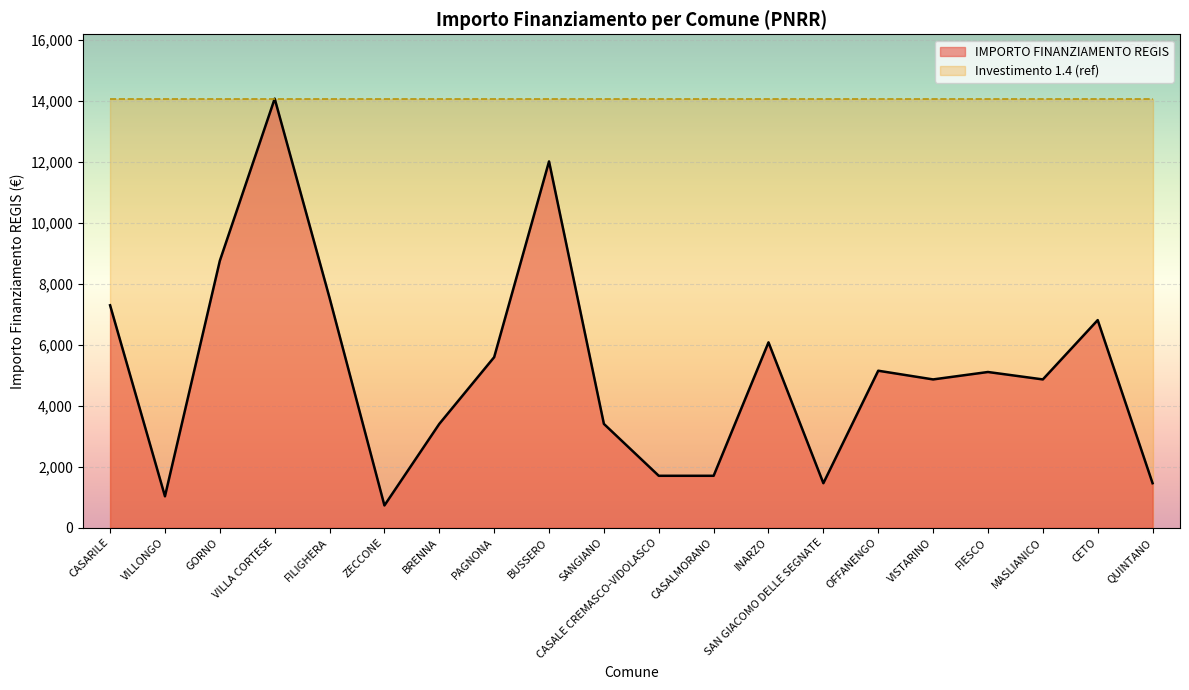

What is the smallest value displayed?

729.0